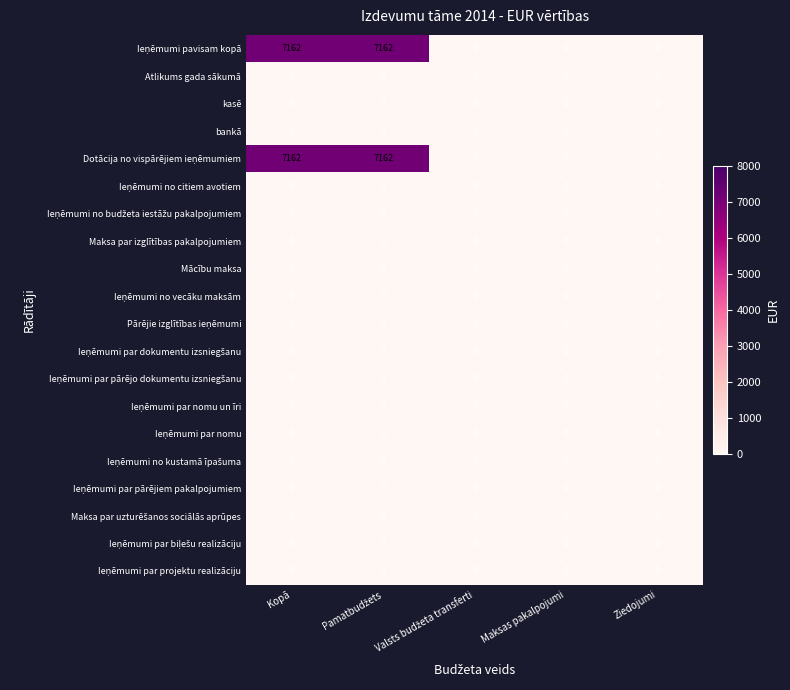

What is the maximum value shown in the chart?

7162